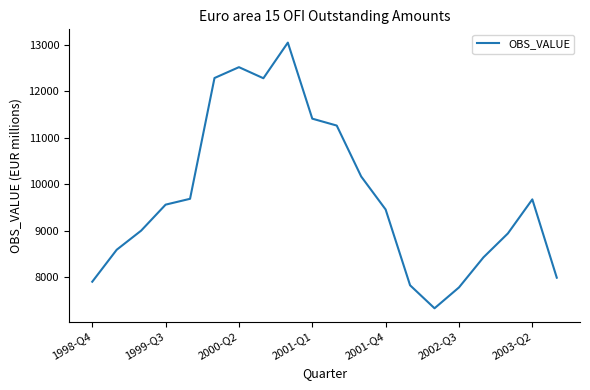

What is the minimum value shown in the chart?

7328.1